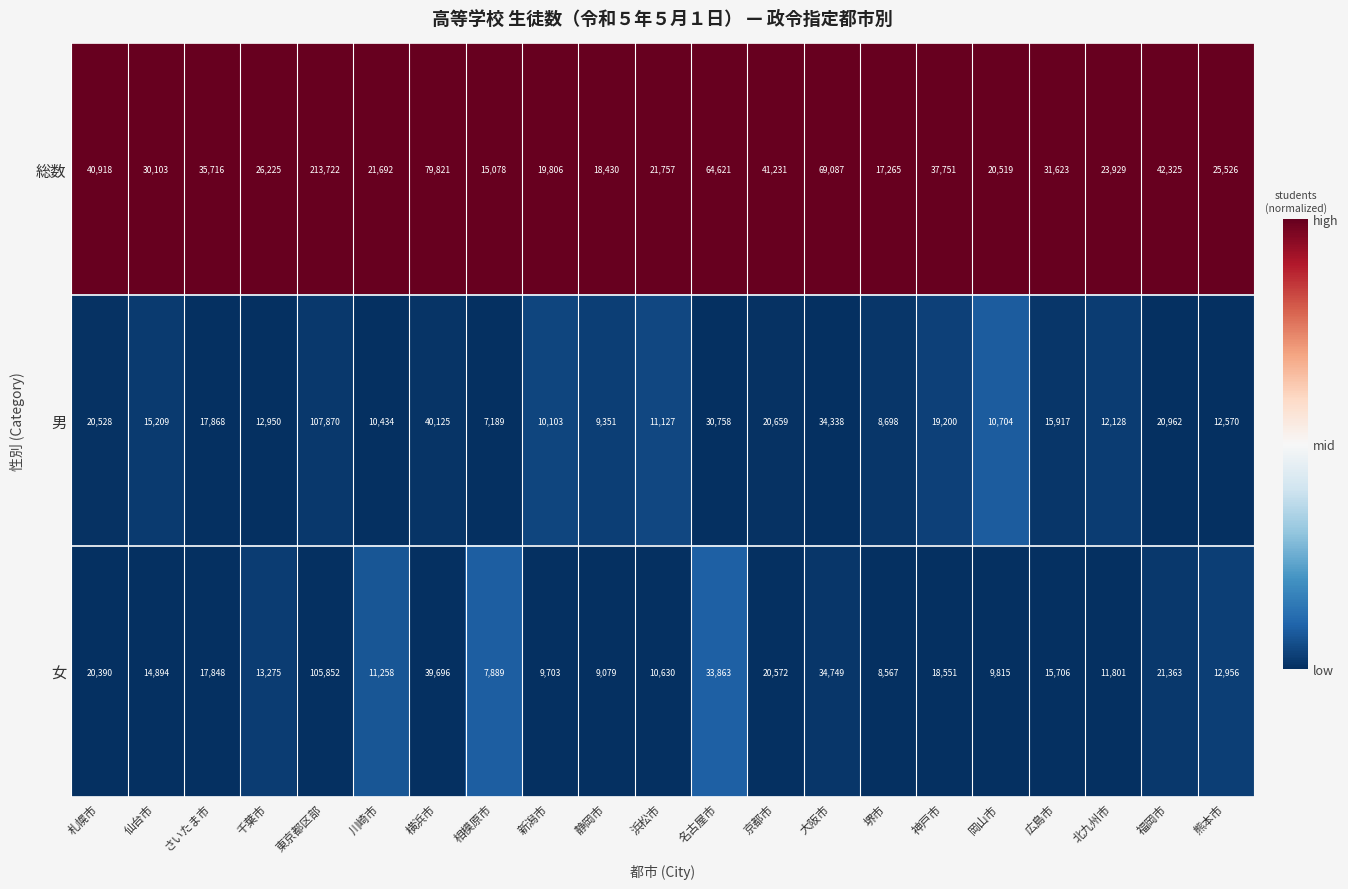

Count the number of categories in the chart.

21